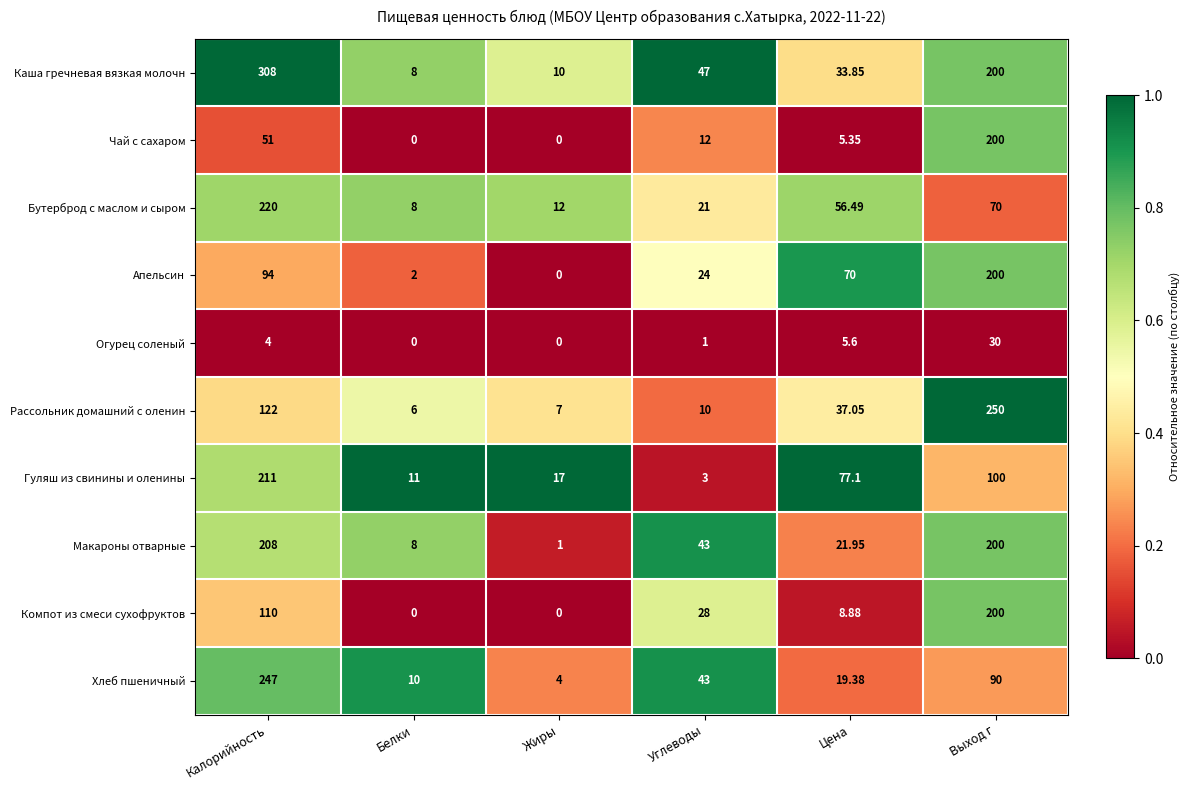

Where does the Макароны отварные series first go above 43?

Калорийность